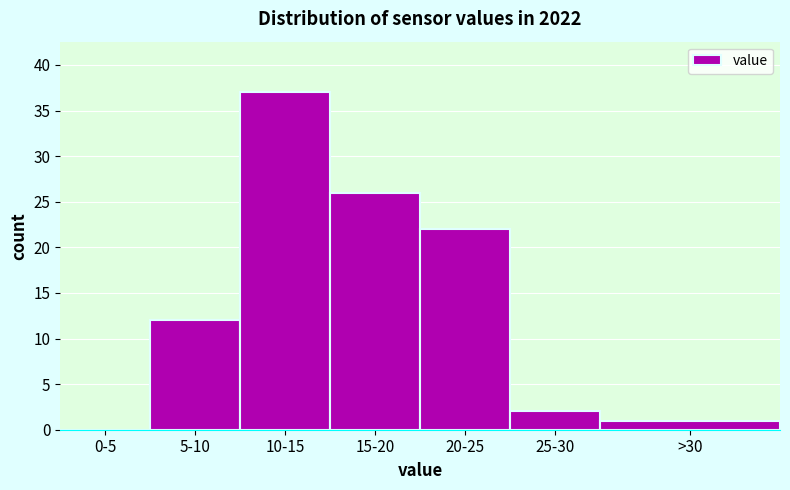

Reading right to left, extract all data points from this chart.

>30=1	25-30=2	20-25=22	15-20=26	10-15=37	5-10=12	0-5=0